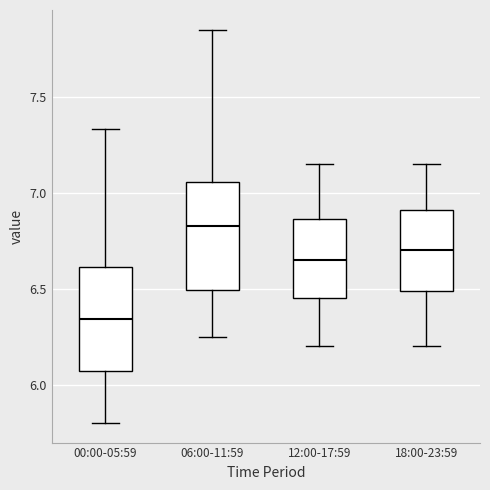

Reading left to right, read every box against the y-axis: the position of its median line, the range the box covers, and the ends of its whiskers. The values are not printed on the chart, so give them approximately, as read against the axis.

00:00-05:59: median 6.35, box 6.05 to 6.60, whiskers 5.80 to 7.35
06:00-11:59: median 6.85, box 6.50 to 7.05, whiskers 6.25 to 7.85
12:00-17:59: median 6.65, box 6.45 to 6.85, whiskers 6.20 to 7.15
18:00-23:59: median 6.70, box 6.50 to 6.90, whiskers 6.20 to 7.15